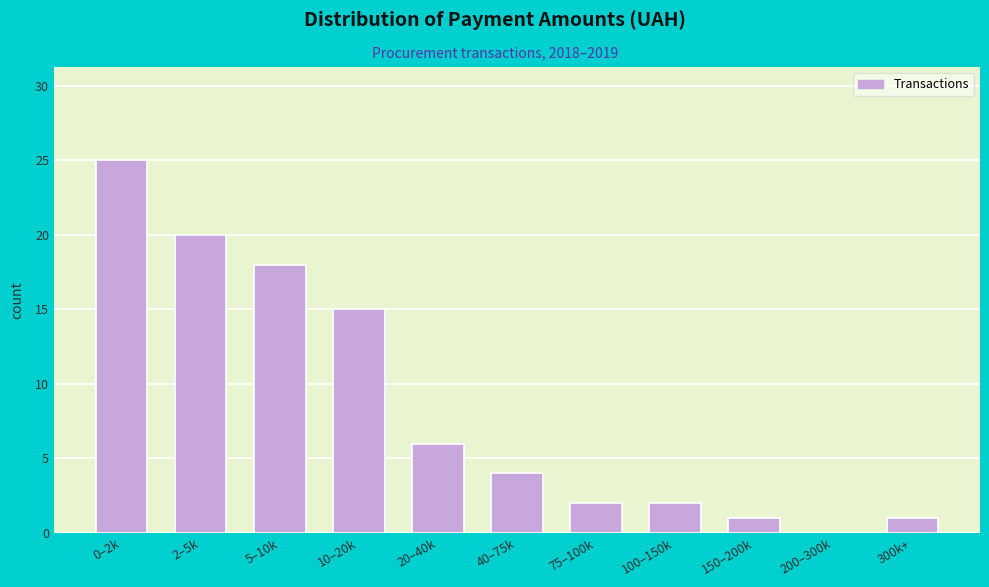

Reading right to left, list all the values displayed in this chart.

300k+=1	200–300k=0	150–200k=1	100–150k=2	75–100k=2	40–75k=4	20–40k=6	10–20k=15	5–10k=18	2–5k=20	0–2k=25